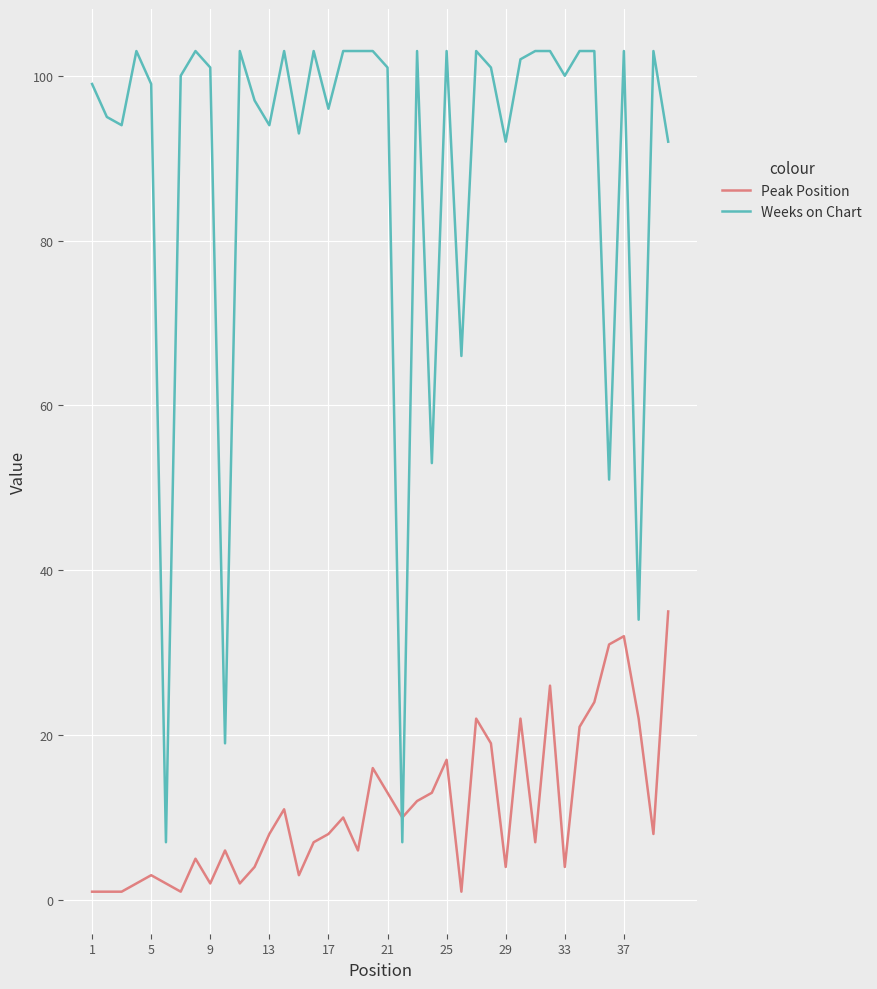

Is this an area chart (filled region under the line)?

No